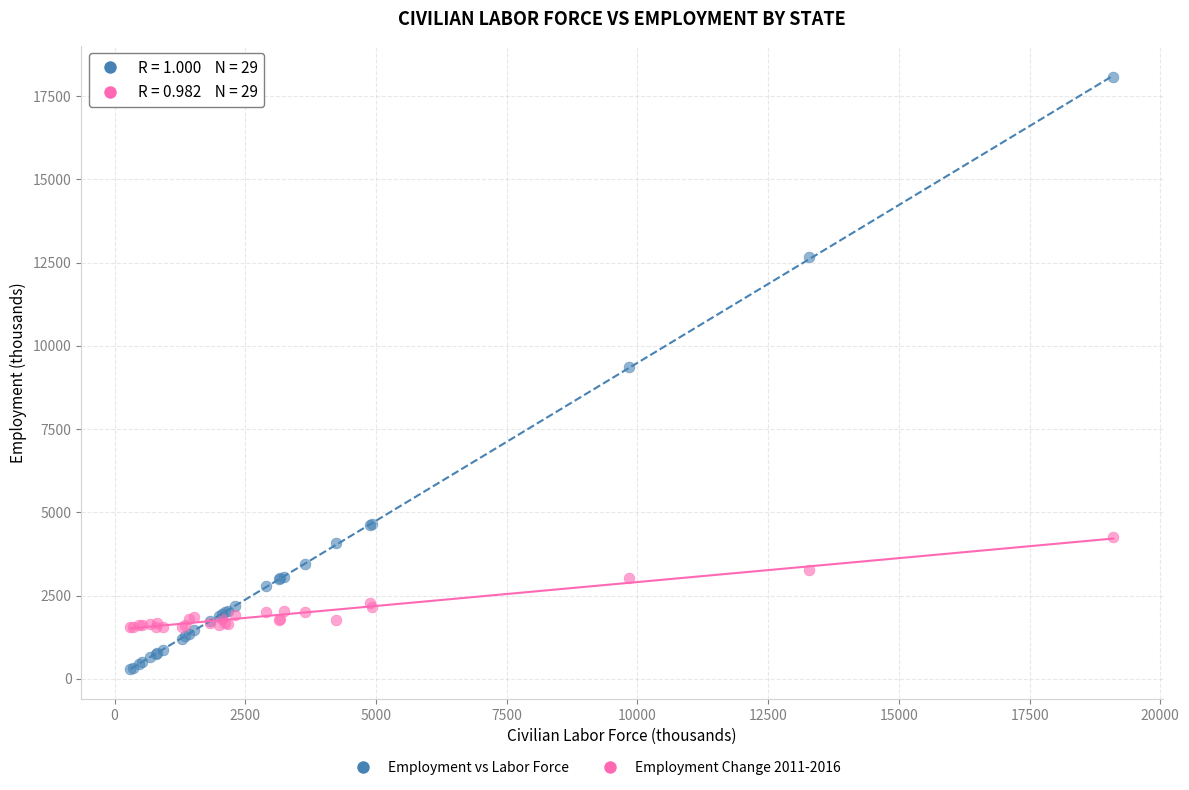

Which series has the widest spread of Y values?

Employment vs Labor Force